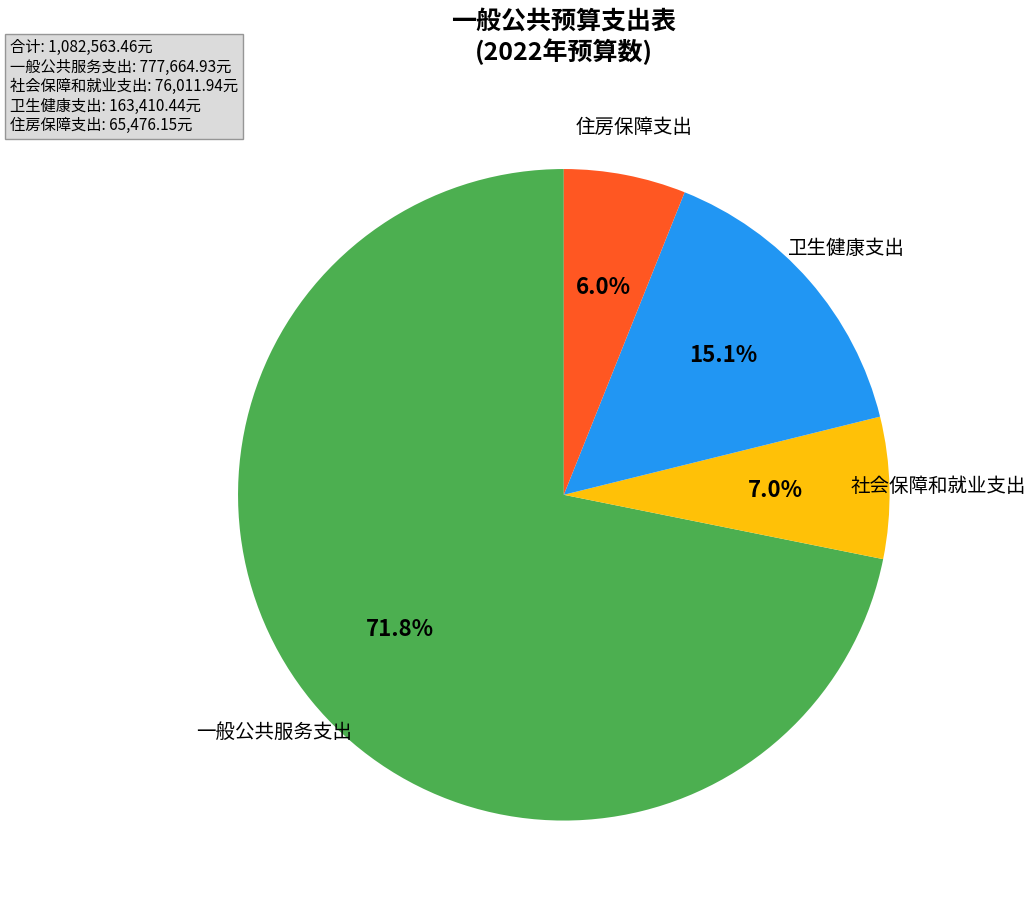

Is there any slice that represents more than half of the pie?

Yes